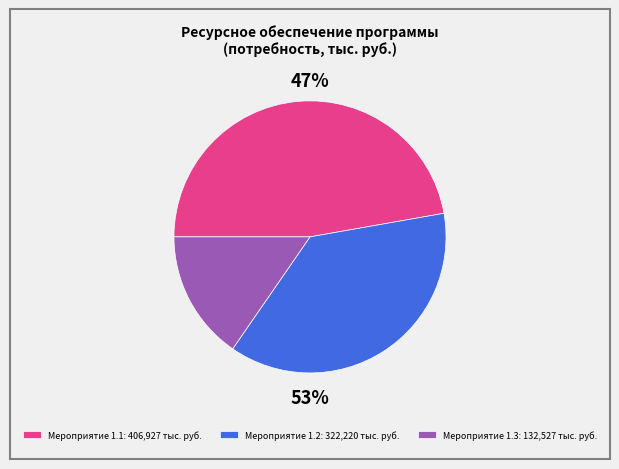

What portion of the pie excludes Мероприятие 1.2?

62.6%